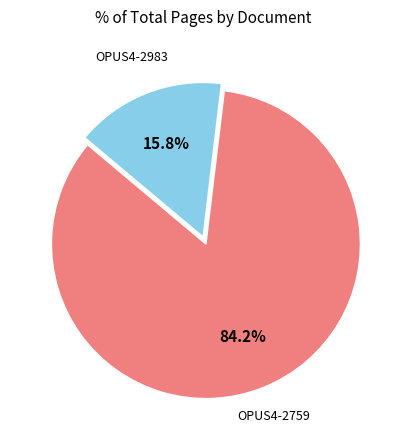

Which category has the biggest portion of the pie?

OPUS4-2759